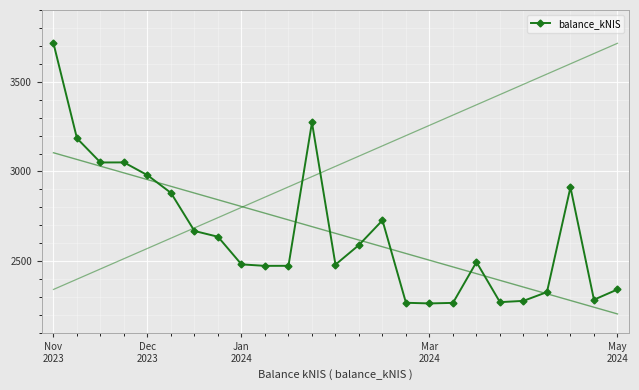

What is the difference between the second highest and minimum values?

1008.8